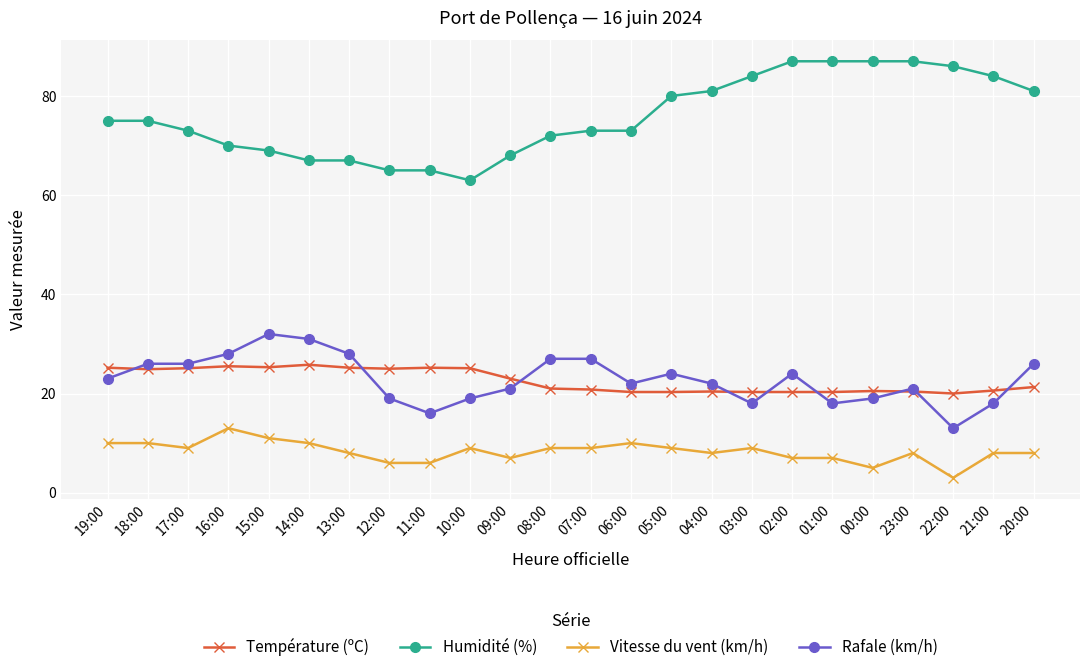

At which label does Température (ºC) first exceed 21?

19:00